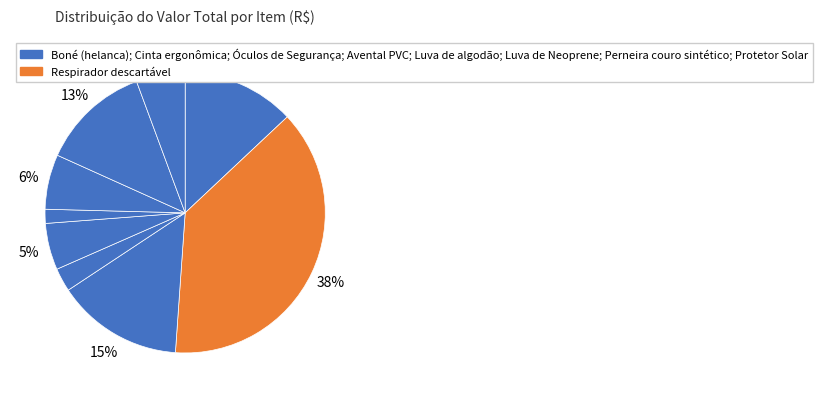

Rank the categories by value from highest to lowest.

Respirador descartável, Cinta ergonômica, Boné (helanca), Perneira couro sintético, Luva de Neoprene, Protetor Solar, Avental PVC, Óculos de Segurança, Luva de algodão